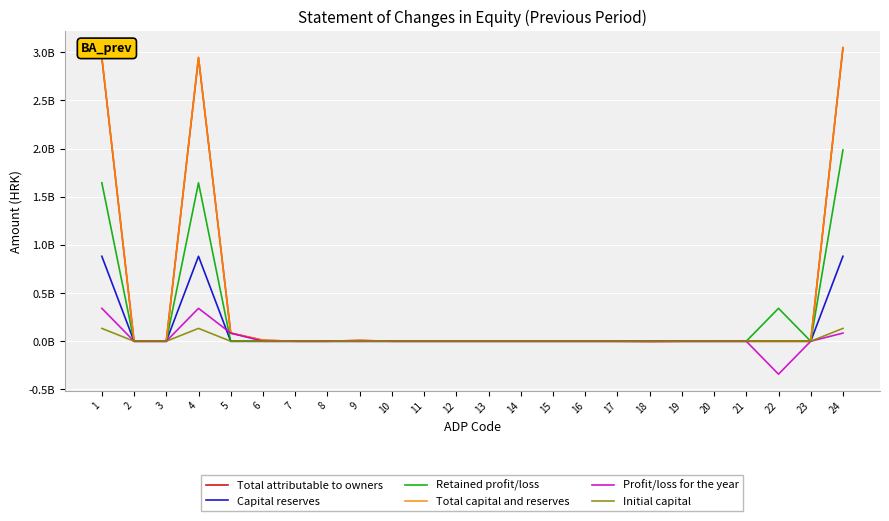

Which category has the highest value across all series?

24